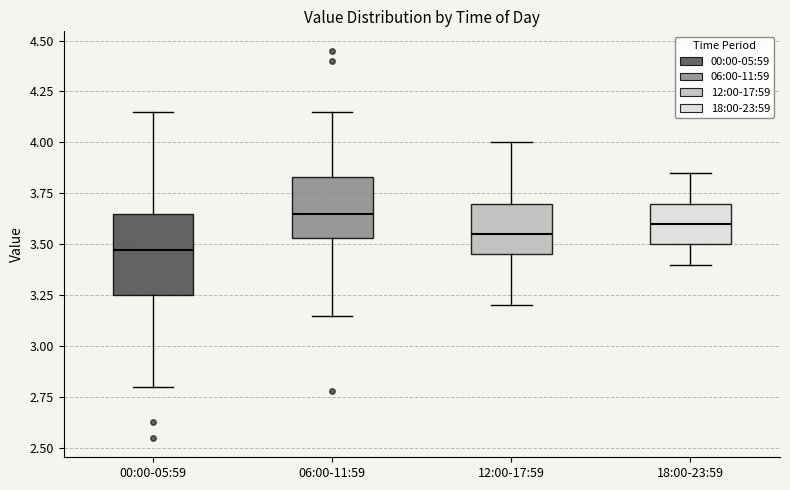

Comparing the boxes themselves (not the whiskers), which one is the tallest?

00:00-05:59